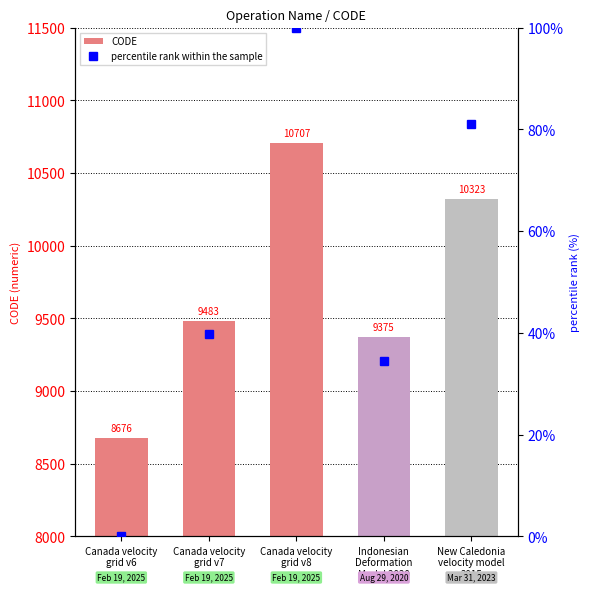

Does the chart contain stacked bars?

No